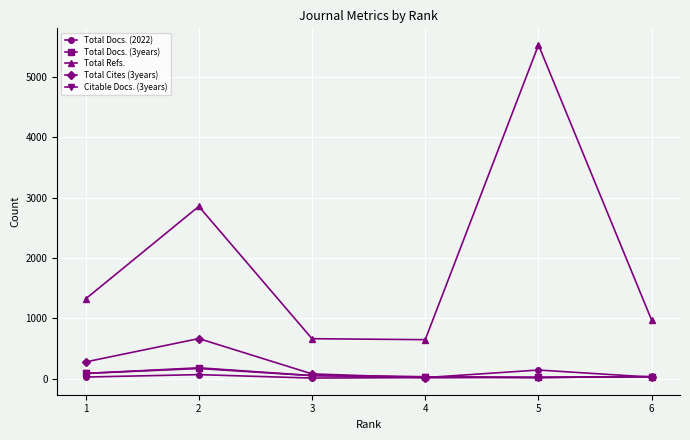

What is the difference between the Total Refs. values at 6 and 5?

4559